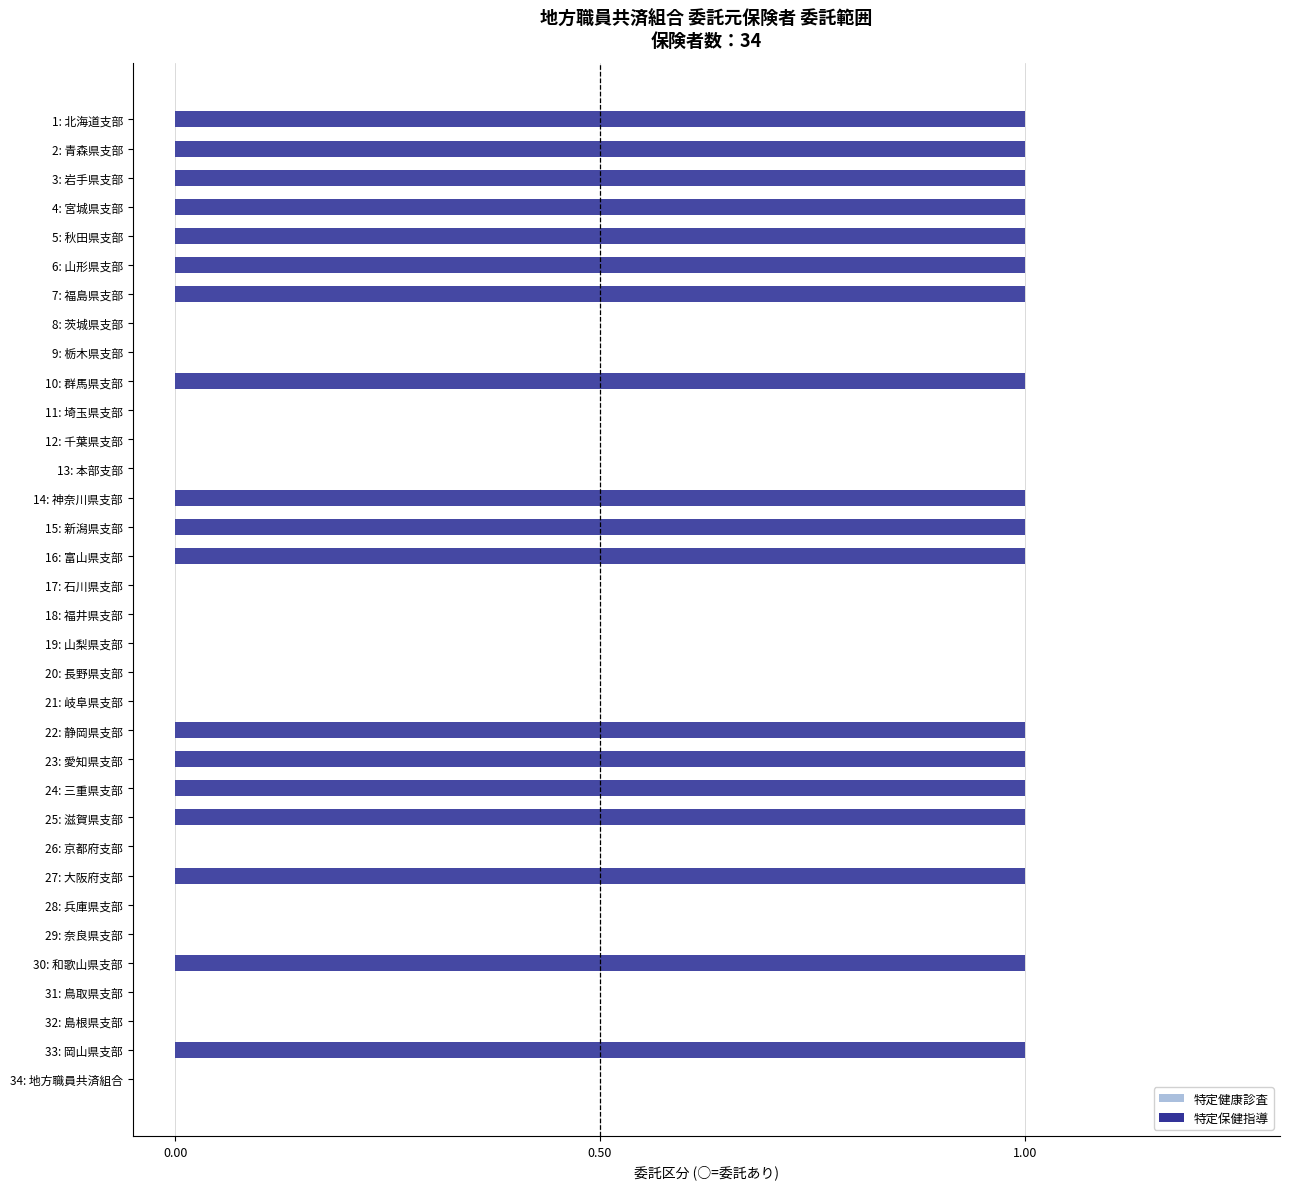

How many bars are there in total?

68